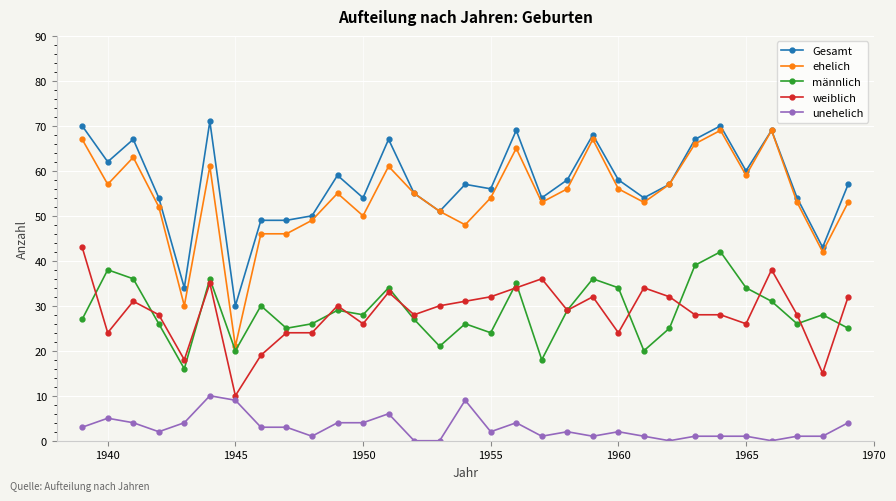

Reading right to left, transcribe all the data shown in this chart.

Gesamt: 57	43	54	69	60	70	67	57	54	58	68	58	54	69	56	57	51	55	67	54	59	50	49	49	30	71	34	54	67	62	70
ehelich: 53	42	53	69	59	69	66	57	53	56	67	56	53	65	54	48	51	55	61	50	55	49	46	46	21	61	30	52	63	57	67
männlich: 25	28	26	31	34	42	39	25	20	34	36	29	18	35	24	26	21	27	34	28	29	26	25	30	20	36	16	26	36	38	27
weiblich: 32	15	28	38	26	28	28	32	34	24	32	29	36	34	32	31	30	28	33	26	30	24	24	19	10	35	18	28	31	24	43
unehelich: 4	1	1	0	1	1	1	0	1	2	1	2	1	4	2	9	0	0	6	4	4	1	3	3	9	10	4	2	4	5	3